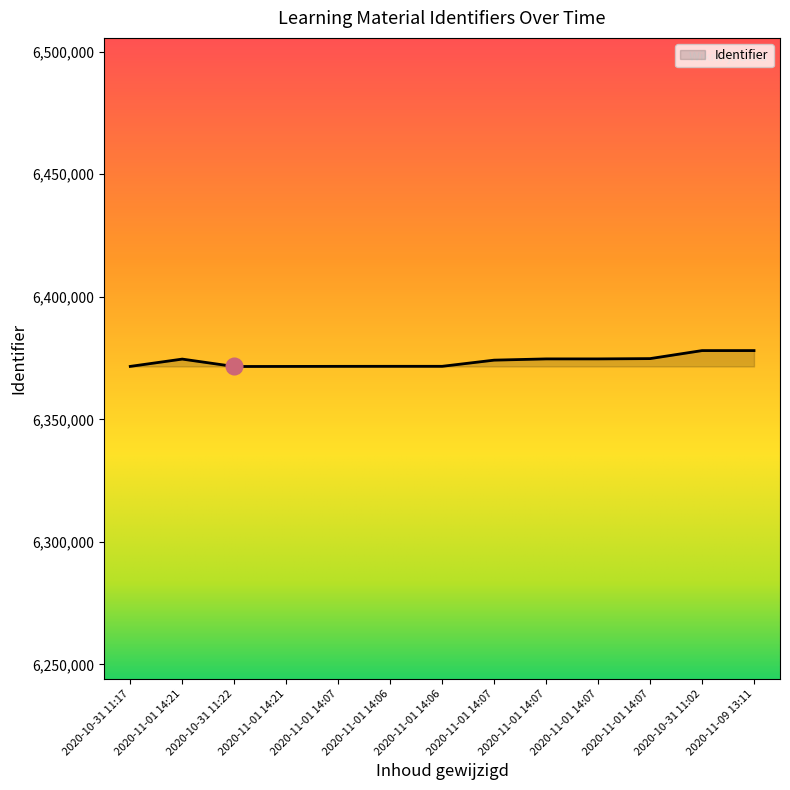

Which label corresponds to the smallest value in the chart?

2020-10-31 11:22